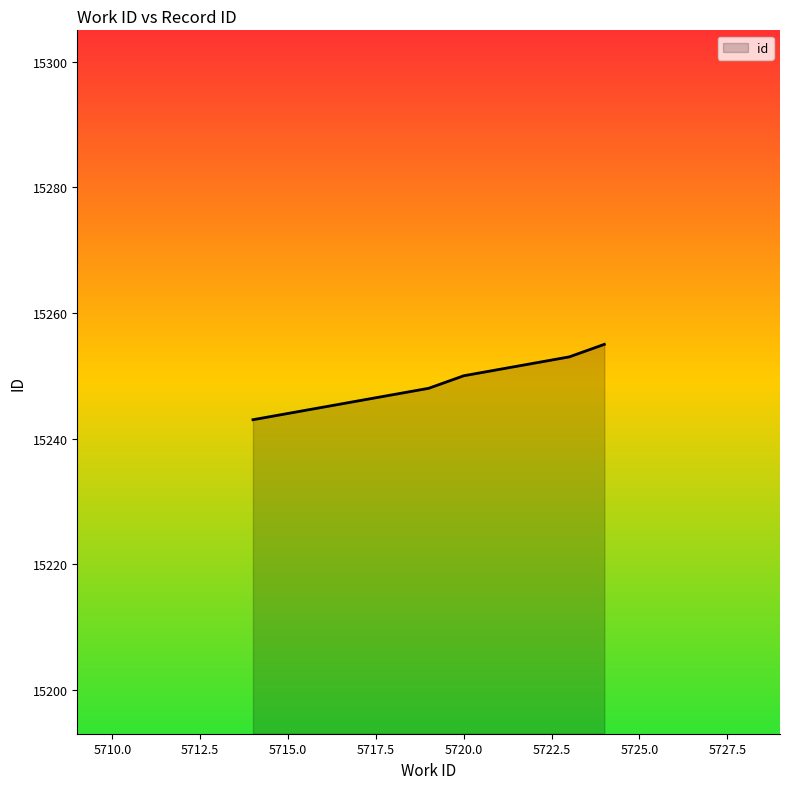

What is the minimum value shown in the chart?

15243